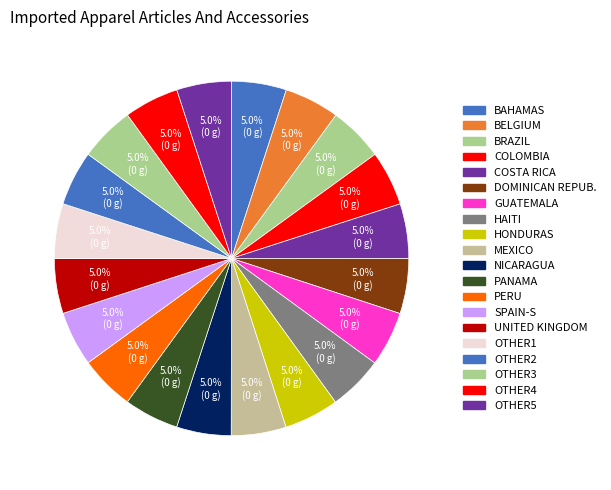

Does any single category account for the majority?

No